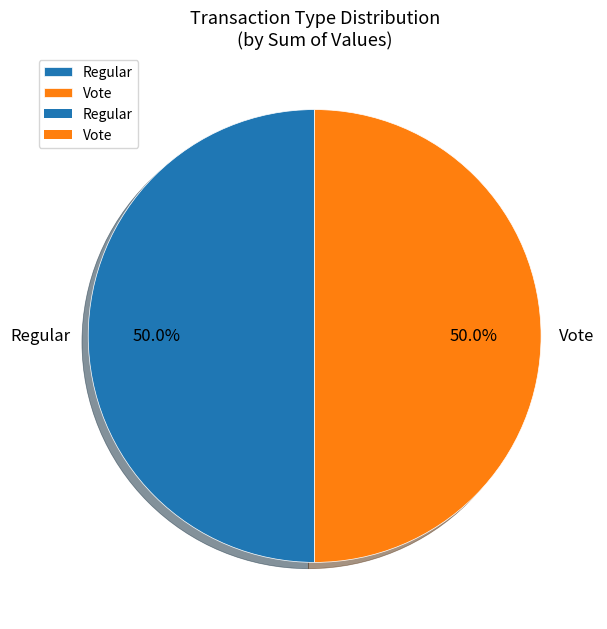

Approximately how many times larger is the value at Vote compared to Regular?

1.0